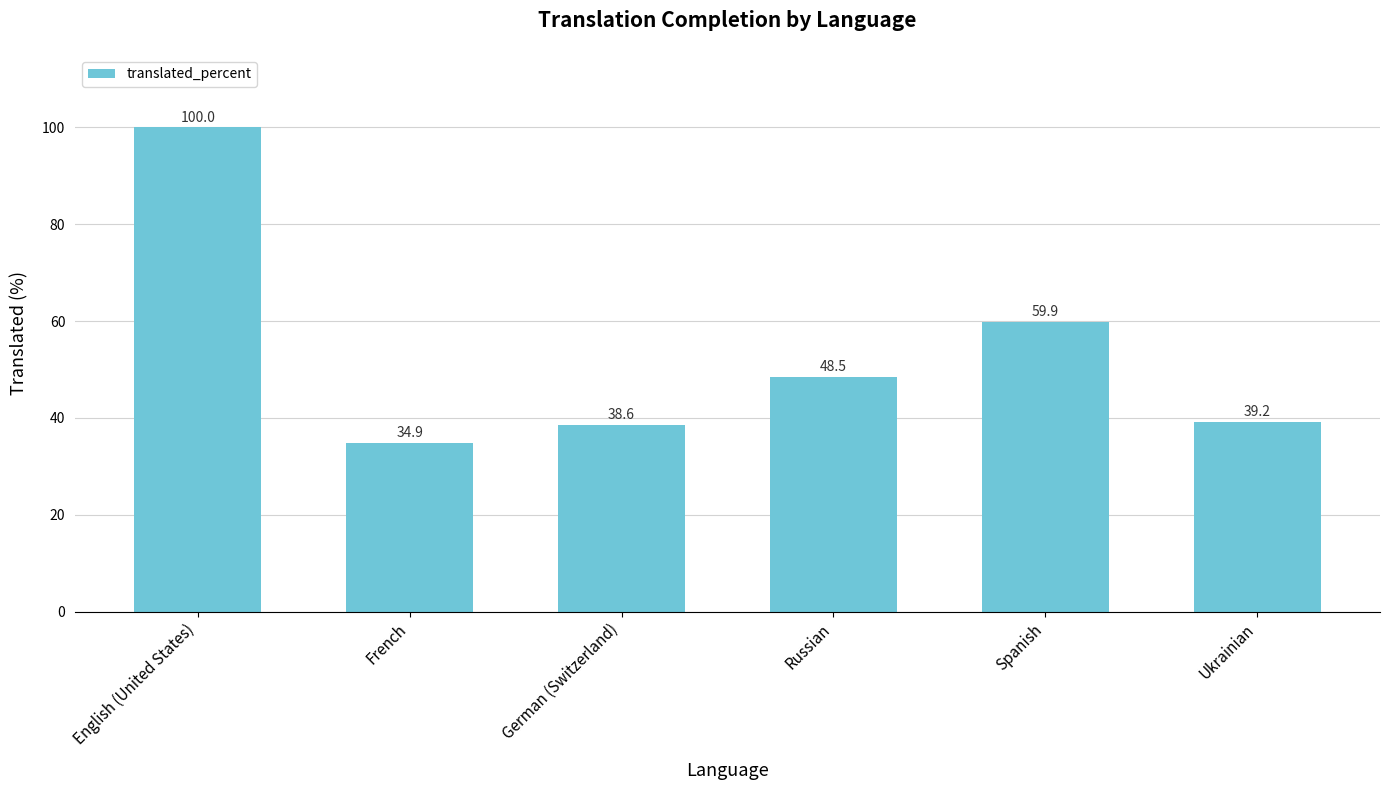

Read the value at English (United States).

100.0